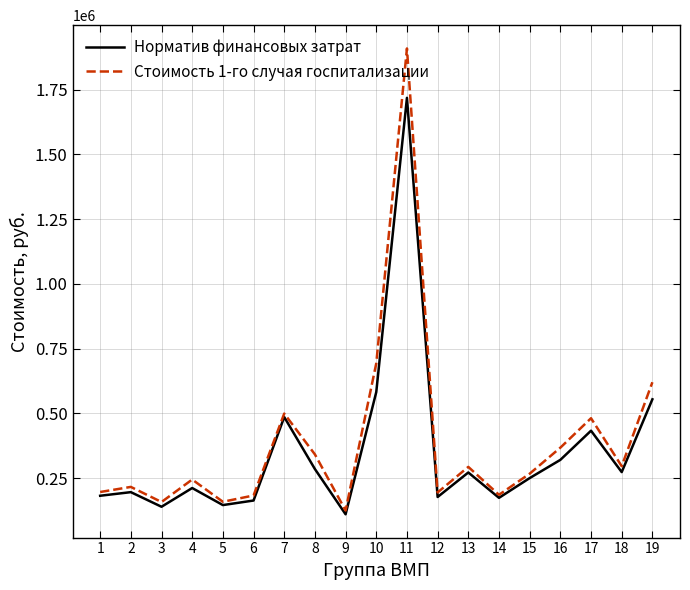

What is the greatest value displayed?

1908788